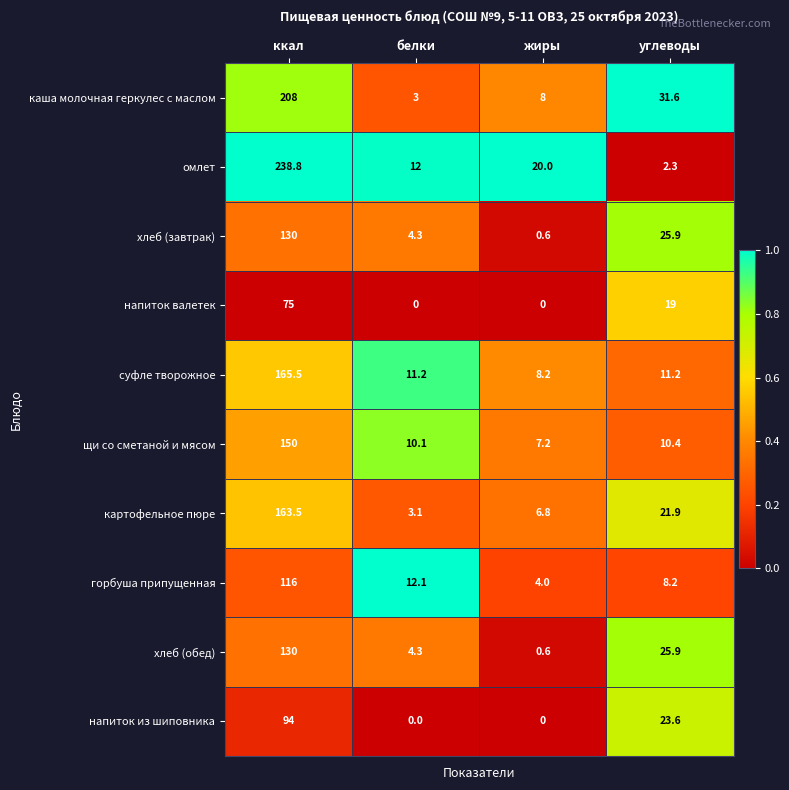

Is it true that хлеб (завтрак) equals 1.4 at белки?

False